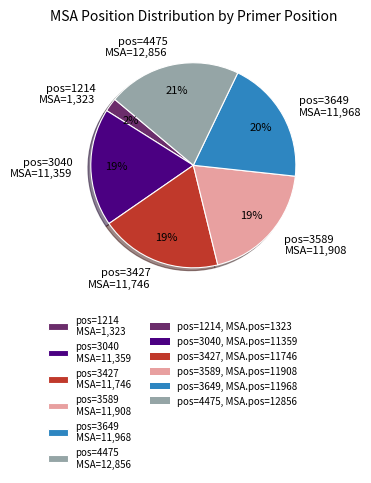

What is the largest slice in the pie chart?

pos=4475 MSA=12,856